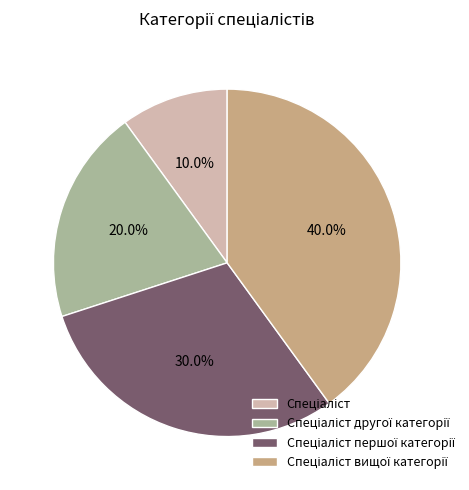

Is there any slice that represents more than half of the pie?

No